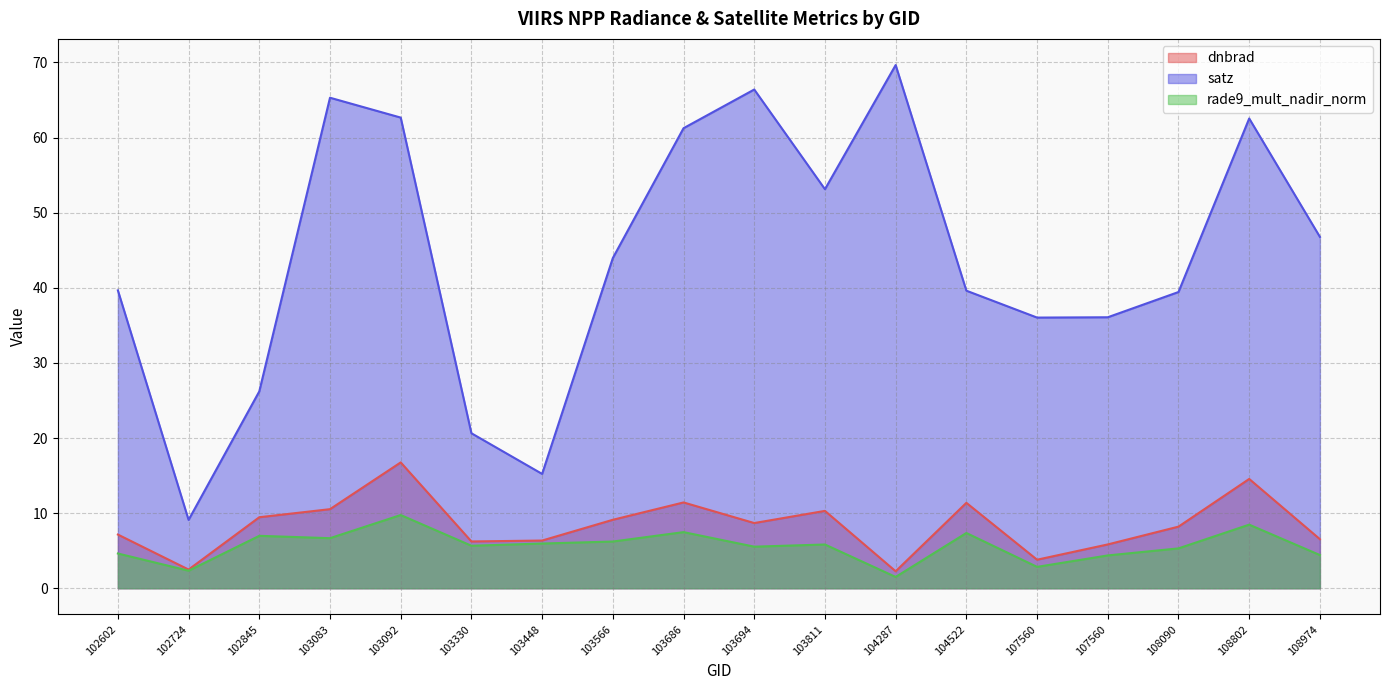

In dnbrad, how many points are lower than both neighbors (excluding endpoints)?

5